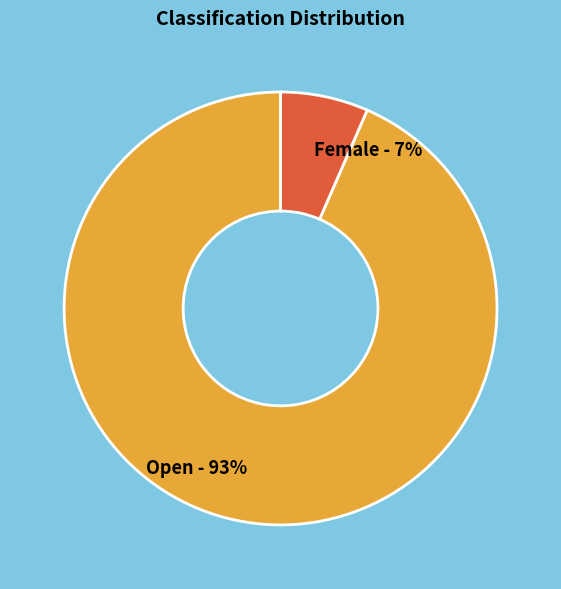

To the nearest percent, what percentage of the pie is Open - 93%?

93%